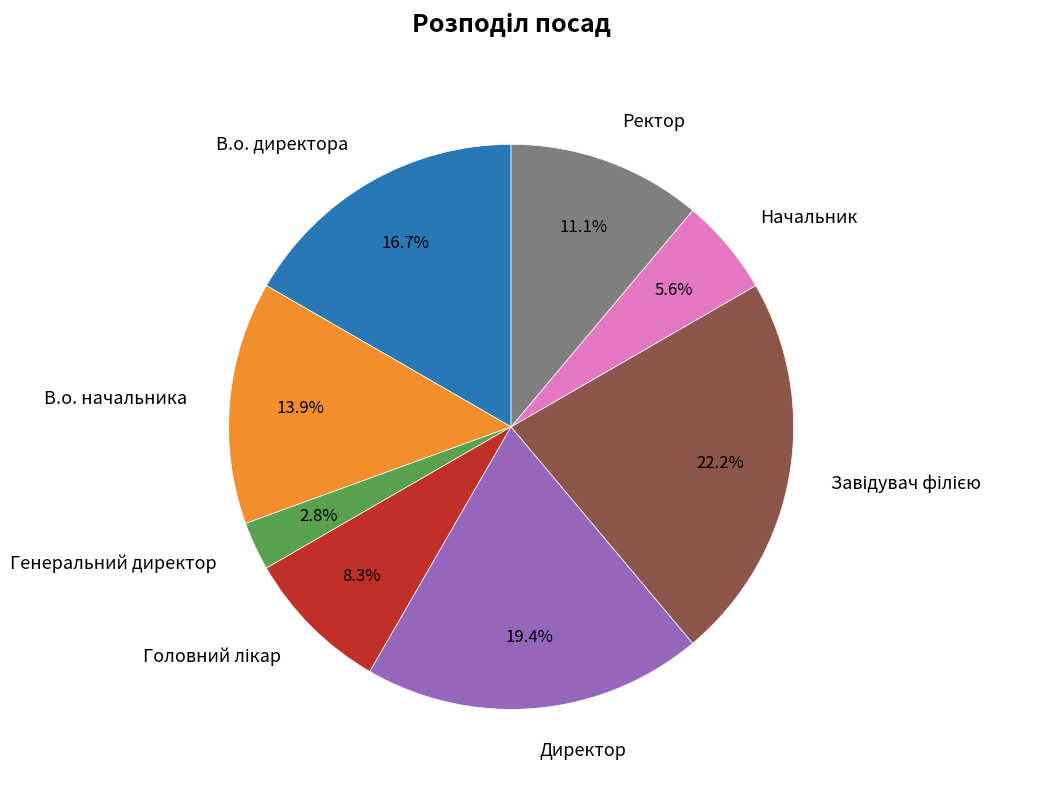

What is the smallest slice in the pie chart?

Генеральний директор